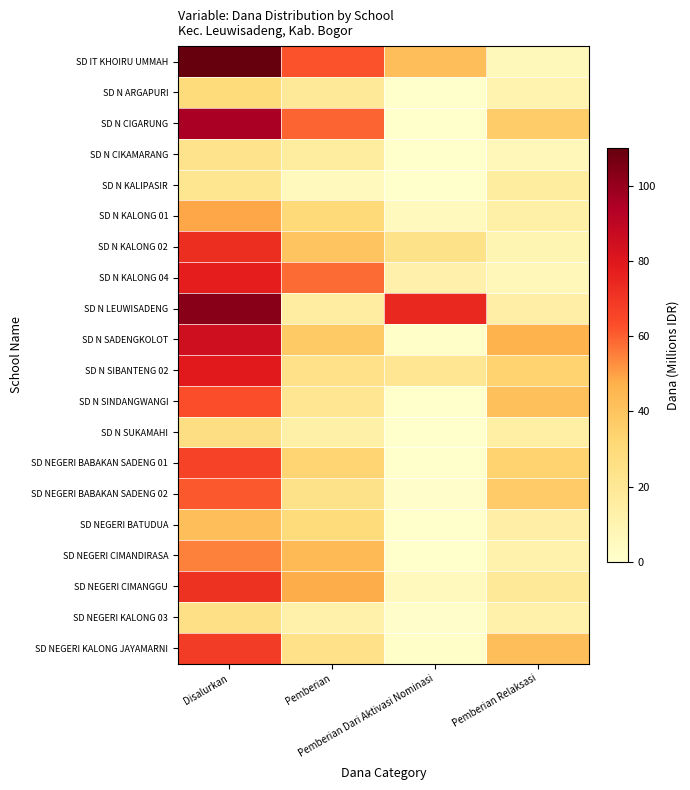

Which category has the lowest value across all series?

Pemberian Dari Aktivasi Nominasi